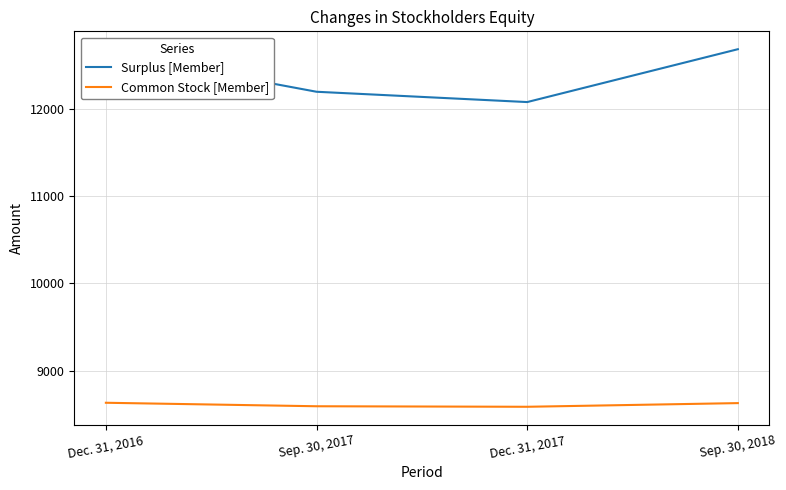

True or false: Surplus [Member] and Common Stock [Member] cross at least once.

False